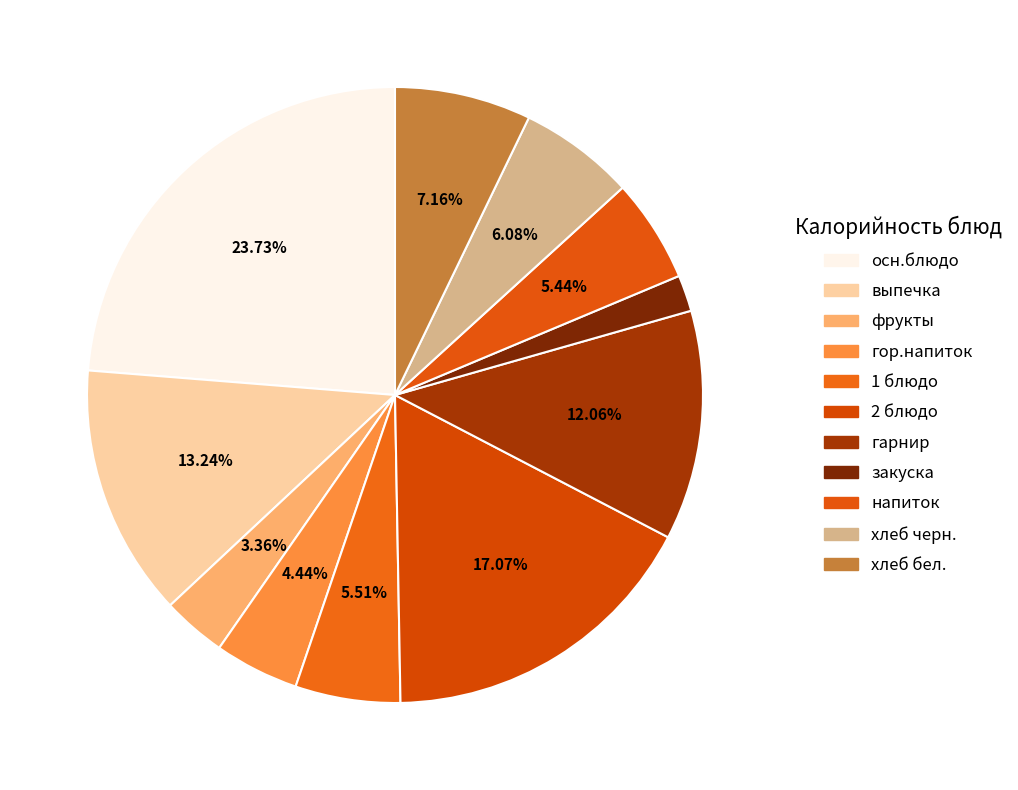

How many slices are in this pie chart?

11